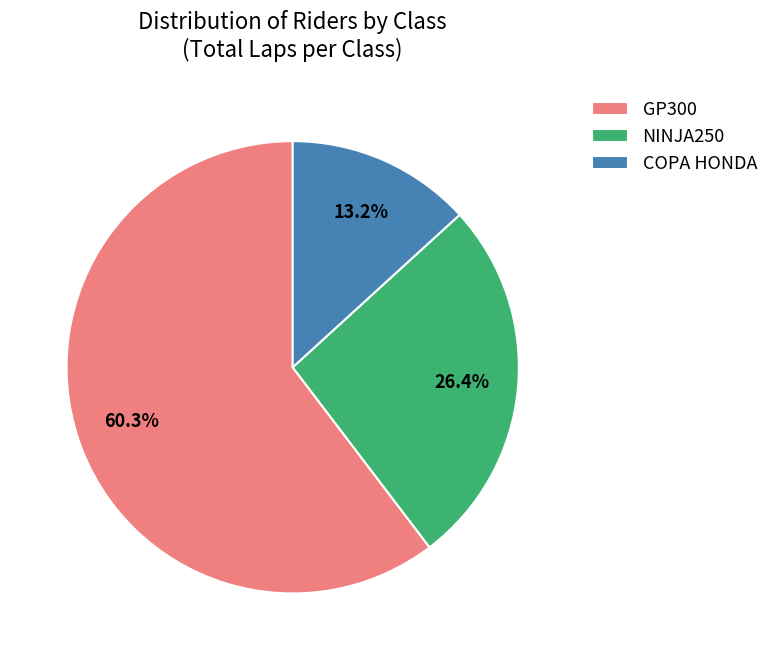

Does any single category account for the majority?

Yes